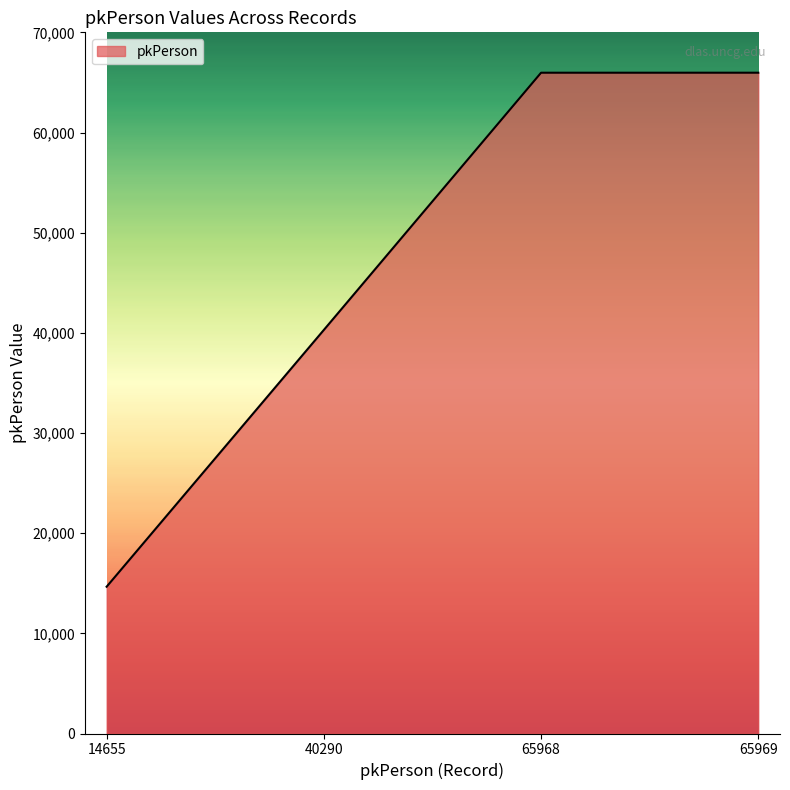

At which label is the value closest to 40312?

40290